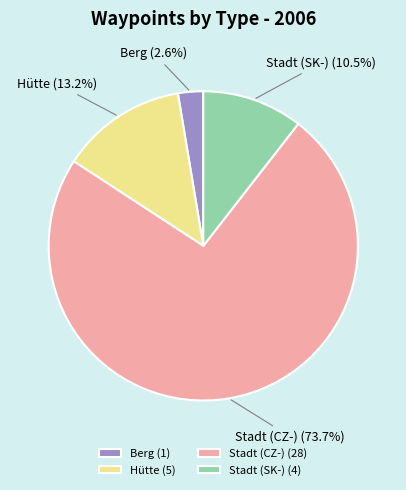

Does any single category account for the majority?

Yes